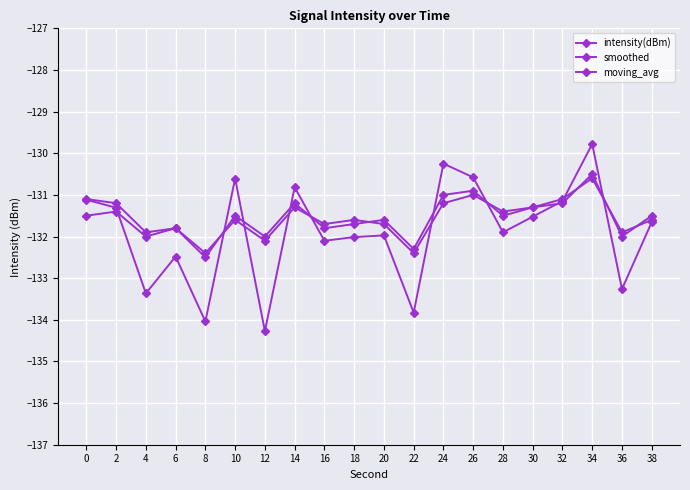

How many intersections are there between smoothed and intensity(dBm)?

9